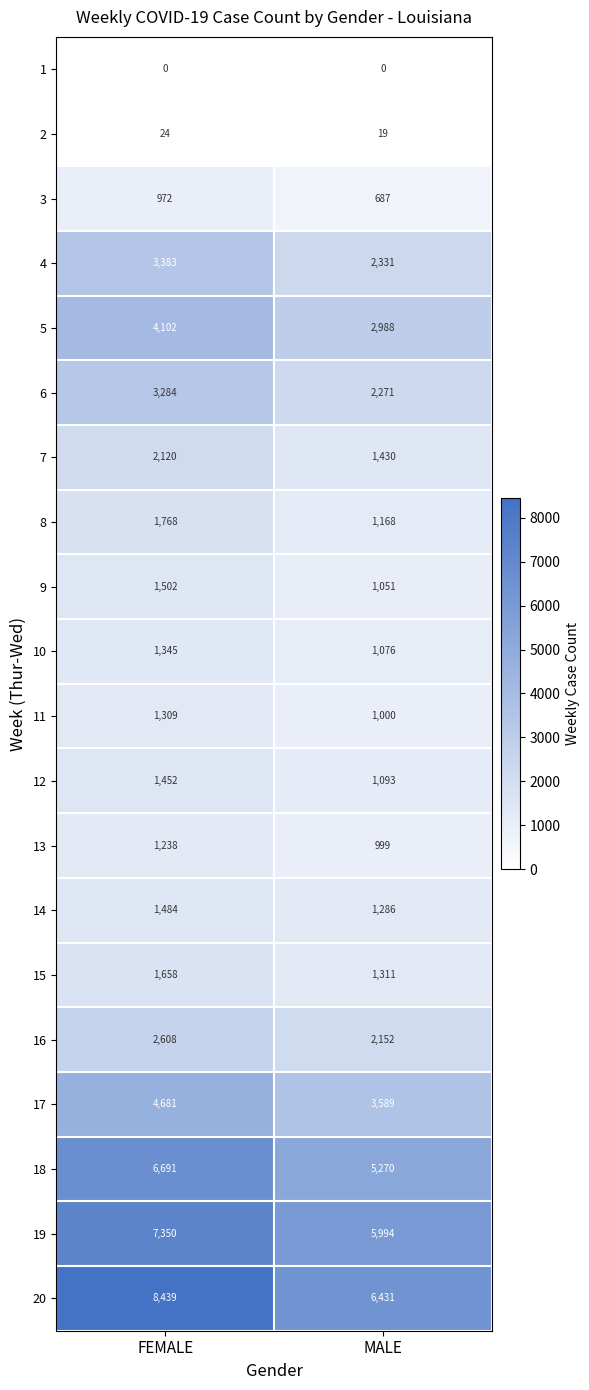

What is the difference between the 7 values at MALE and FEMALE?

690